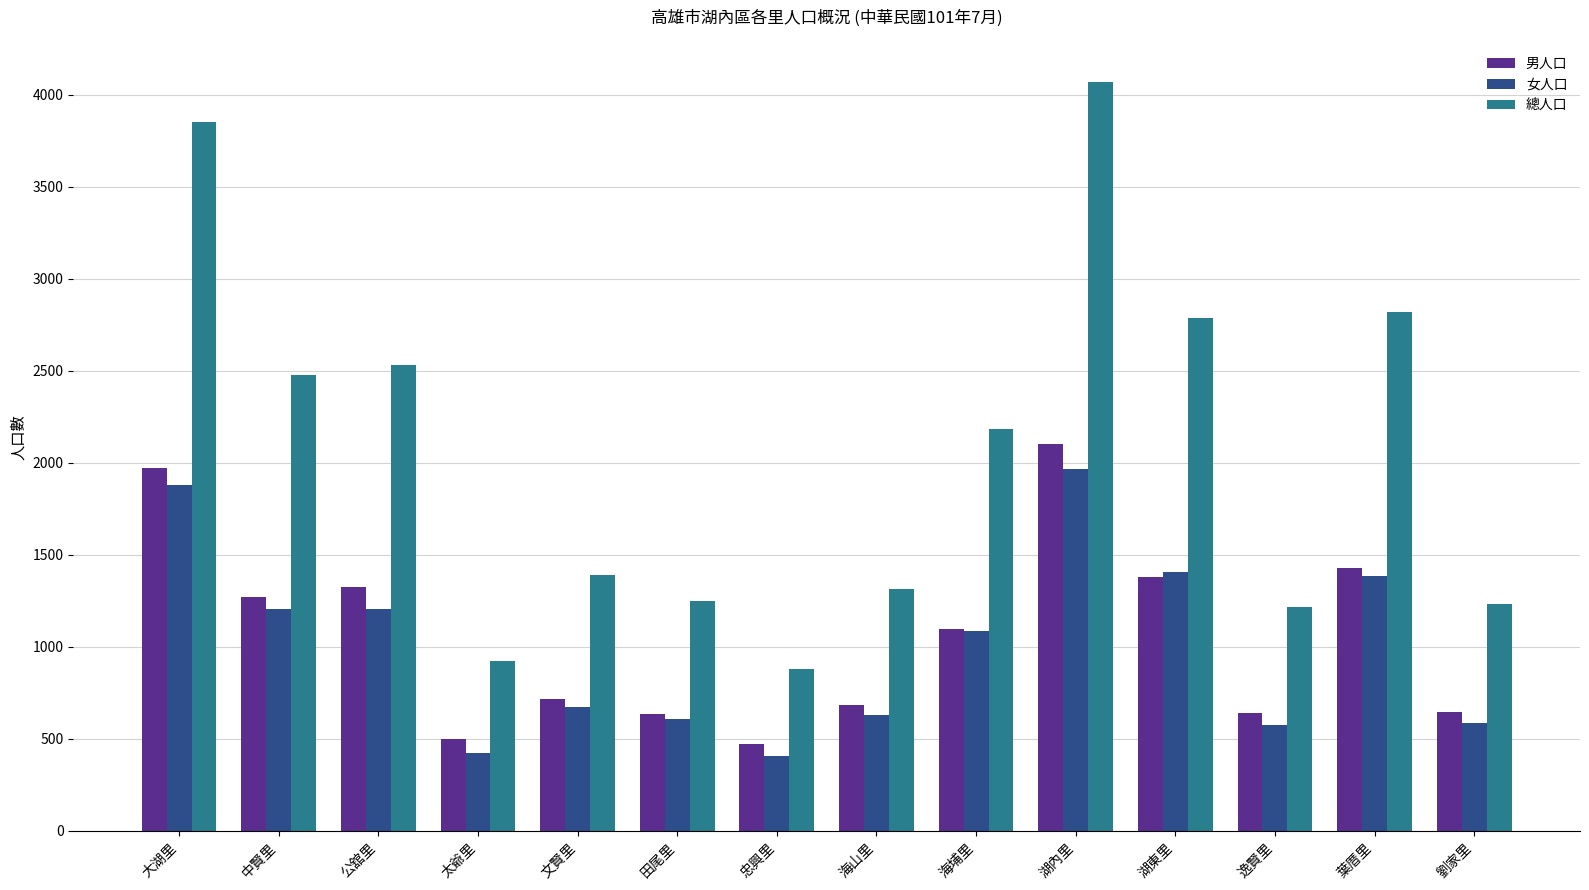

At which label does 總人口 reach its peak?

湖內里